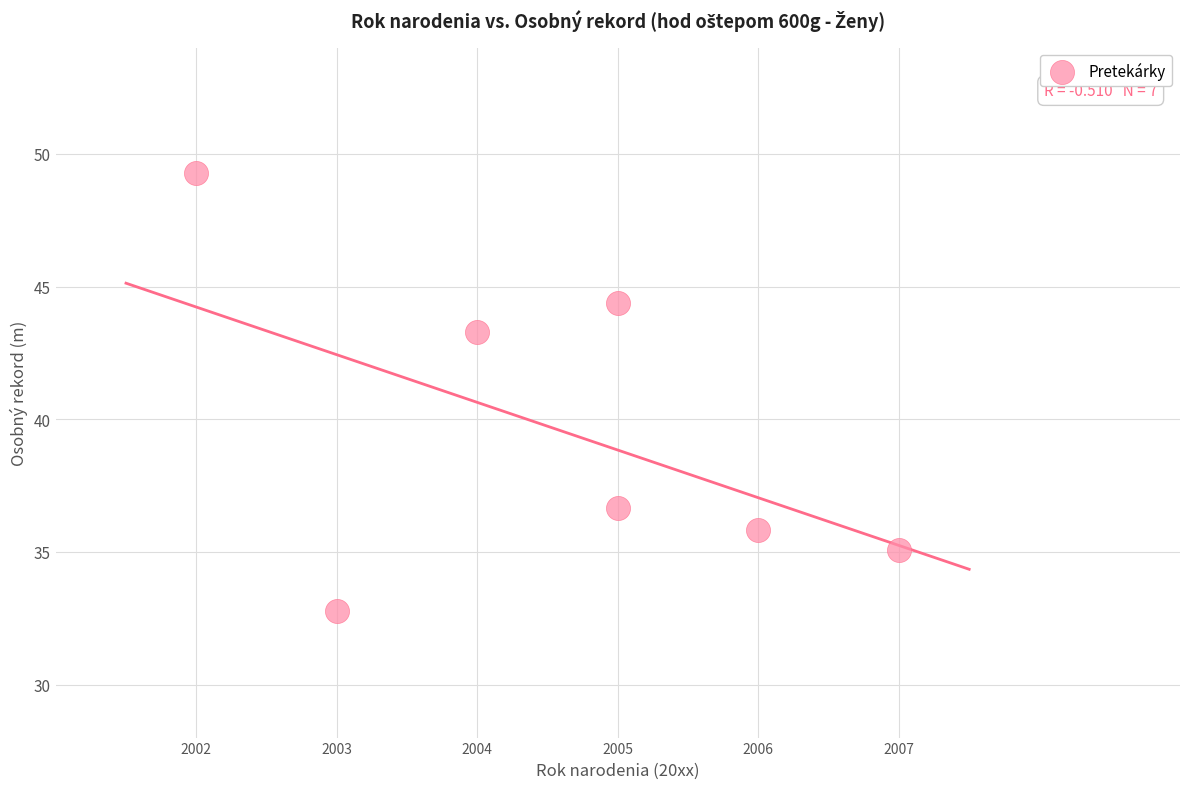

What Y value in the scatter plot is closest to 41?

43.3